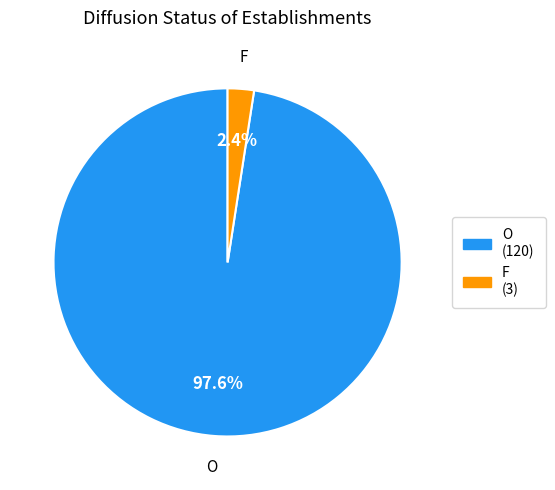

How much of the chart is everything except O?

2.4%